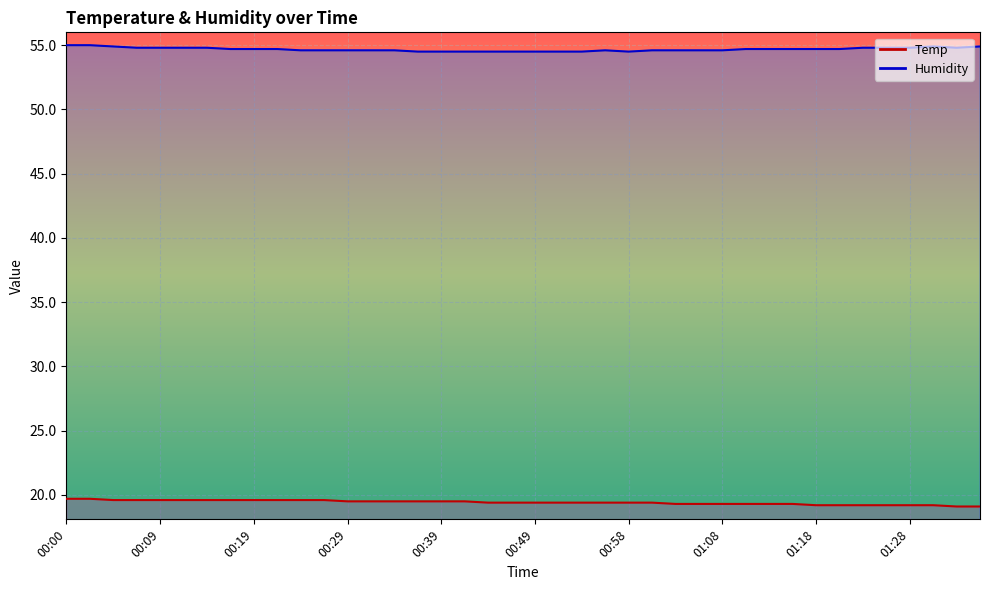

What is the difference between the maximum and minimum values in the Temp series?

0.6